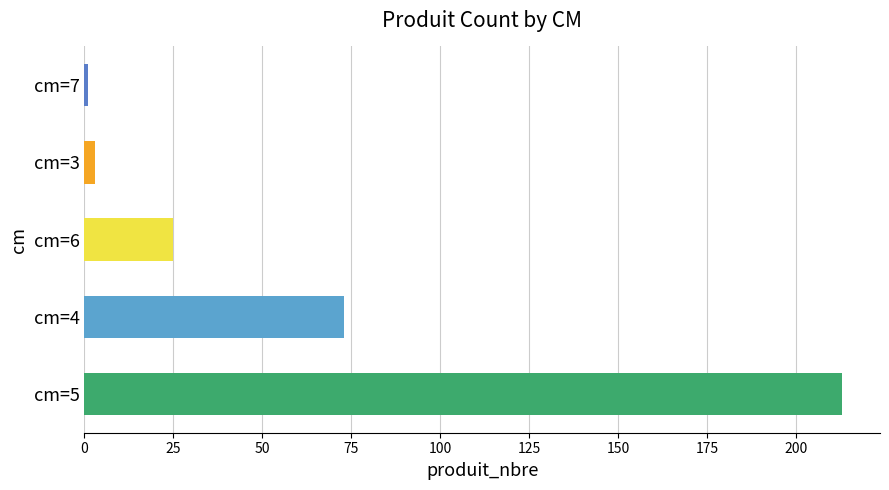

Which category has the lowest value across all series?

cm=7